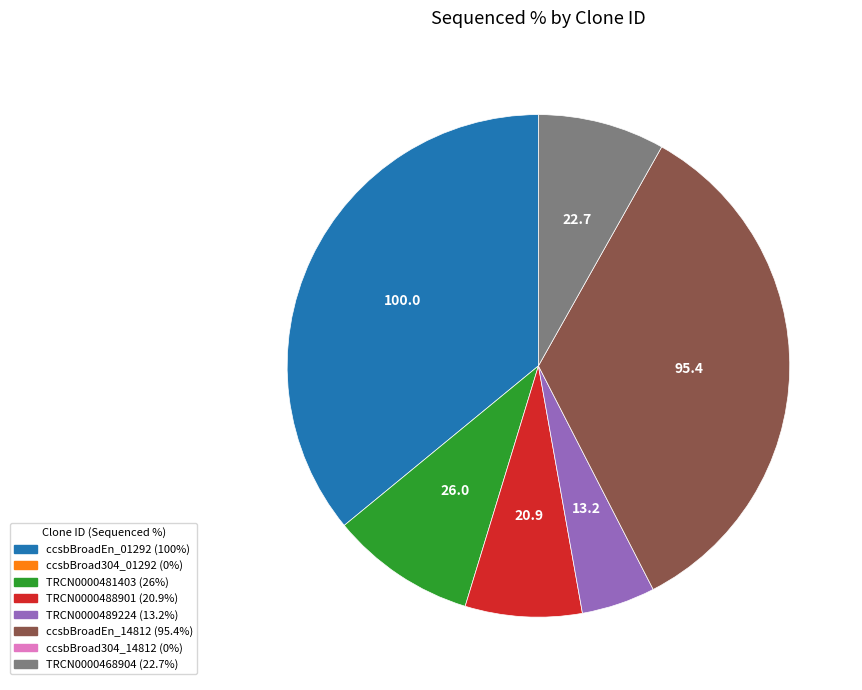

Does any single category account for the majority?

No